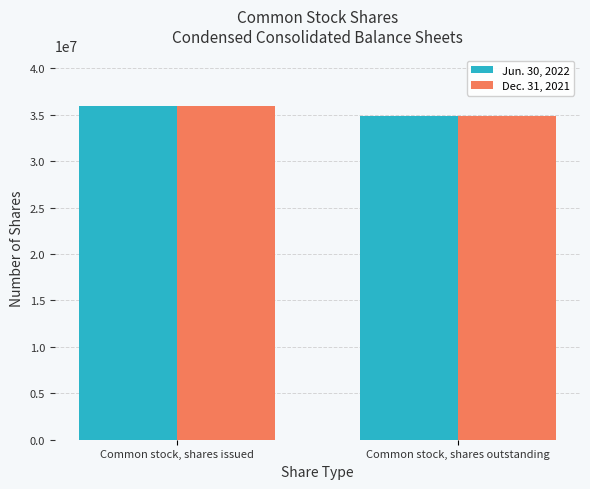

What is the label of the 1st bar from the right?

Common stock, shares outstanding